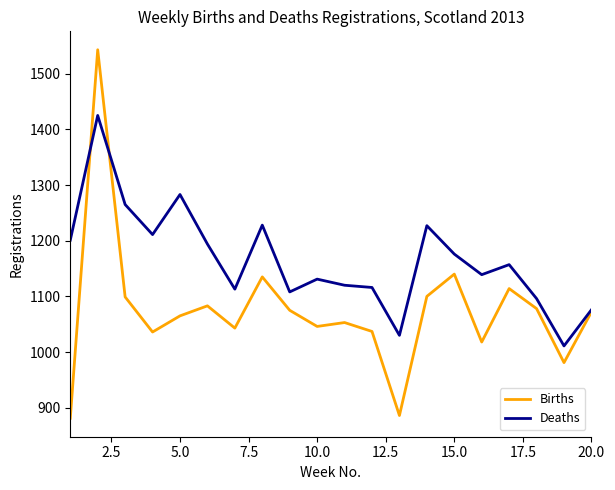

Which series has the largest range (max minus min)?

Births